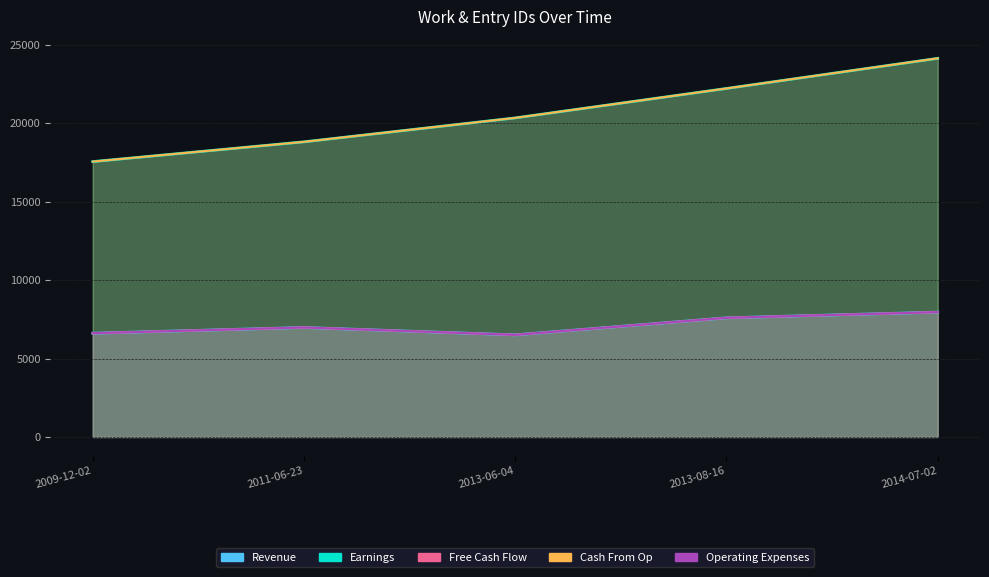

Rank the categories by value from highest to lowest.

2014-07-02, 2013-08-16, 2011-06-23, 2009-12-02, 2013-06-04